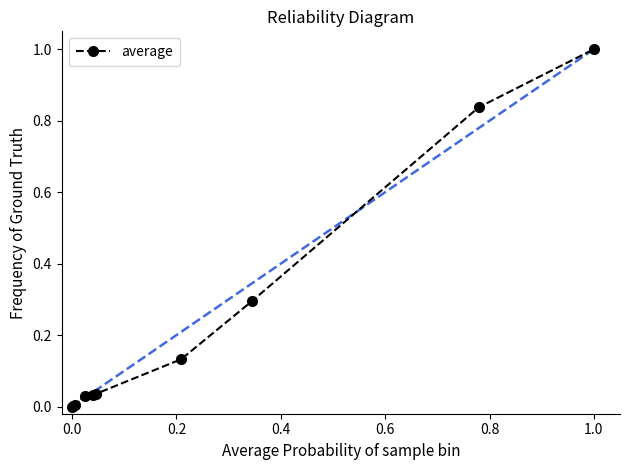

What is the maximum value shown in the chart?

1.0